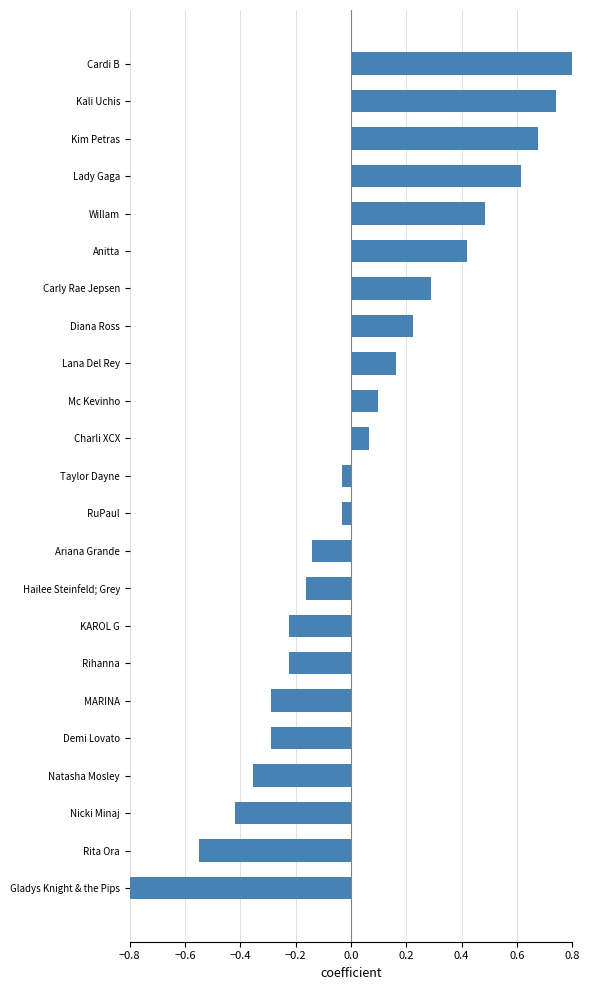

Where does the data first go above 0?

Charli XCX